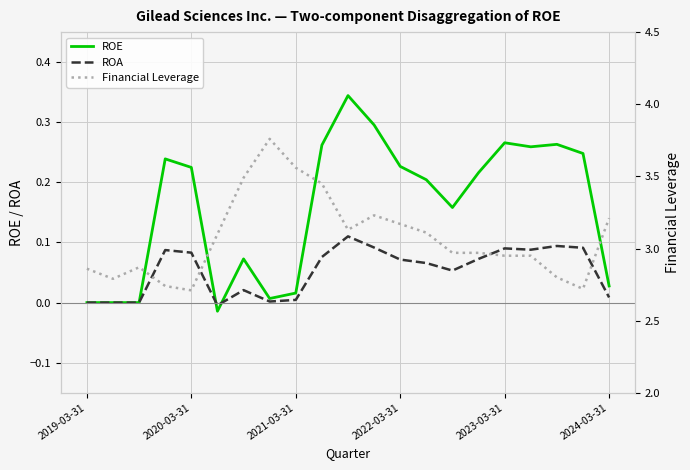

Does the chart display data point markers on the line(s)?

No